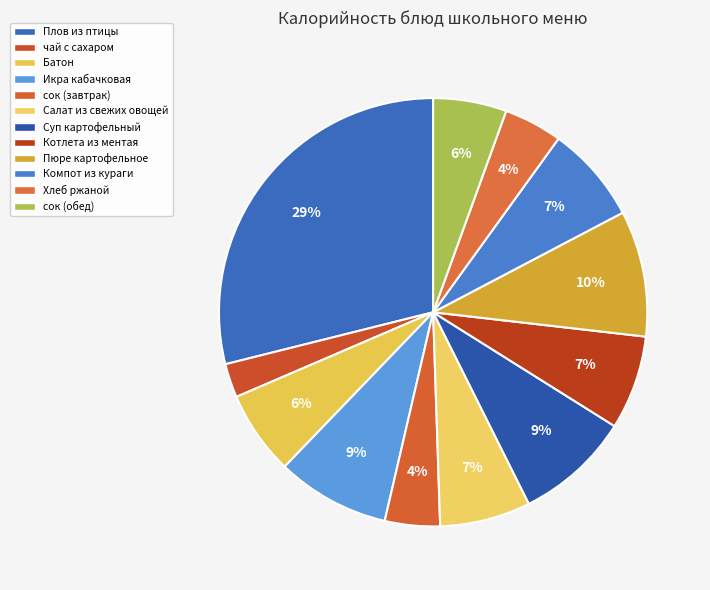

Which slice is the largest?

Плов из птицы